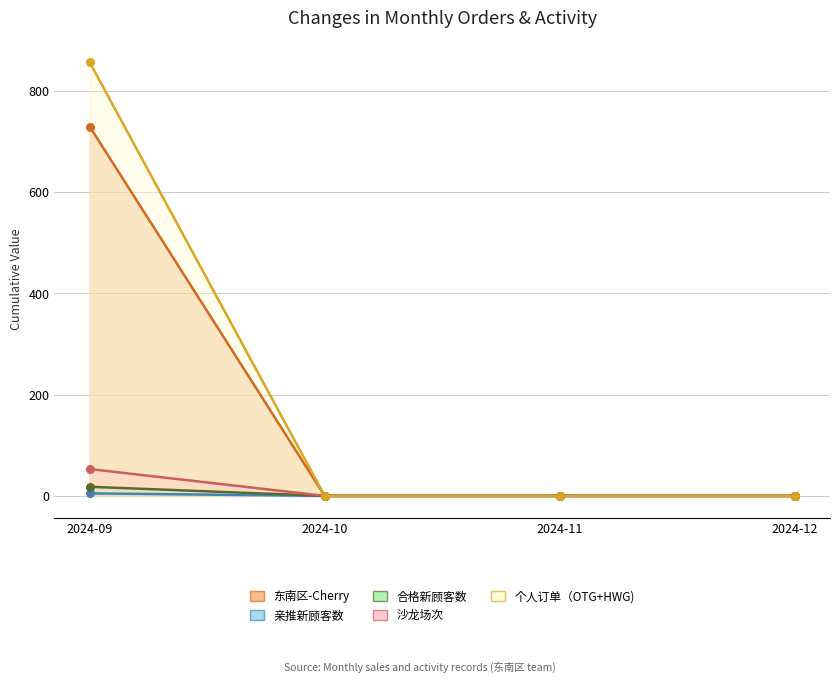

Is the value of 亲推新顾客数 at 2024-09 greater than the value of 沙龙场次 at 2024-12?

Yes